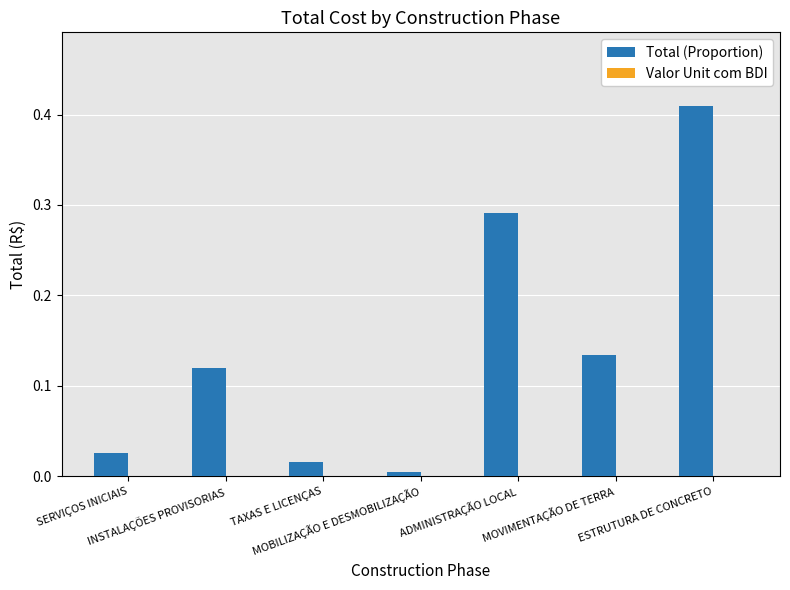

What is the sum of all values?

1.0